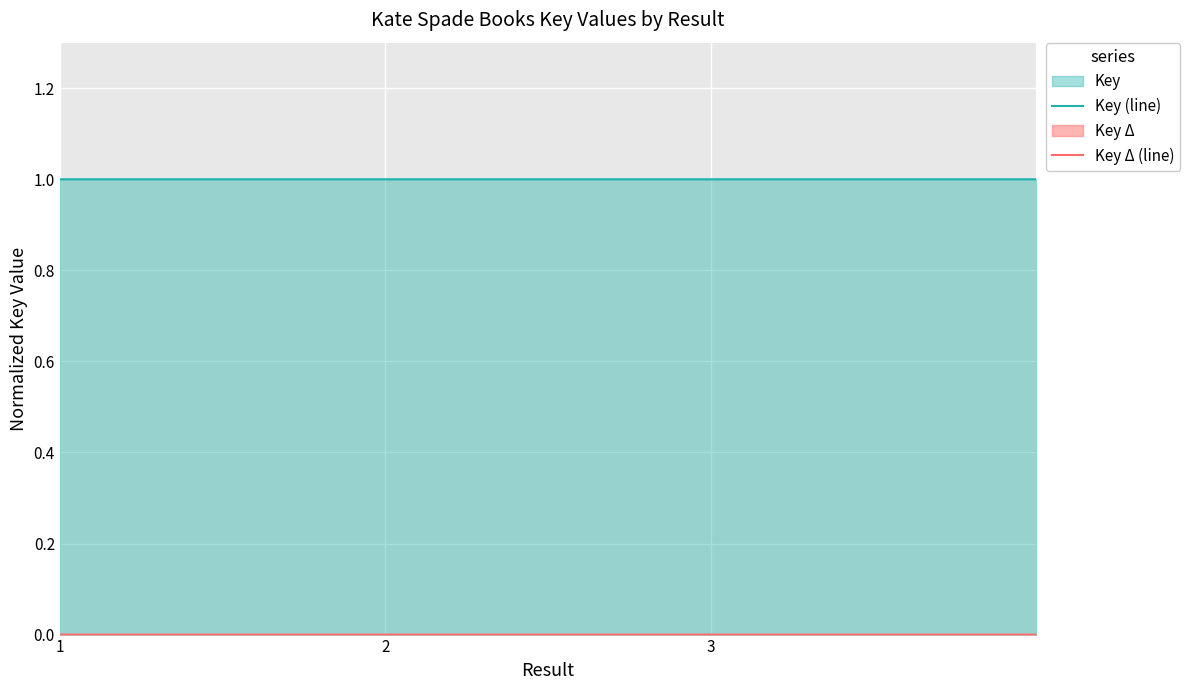

Is the value of Key (line) at 3 greater than the value of Key Δ (line) at 1?

Yes